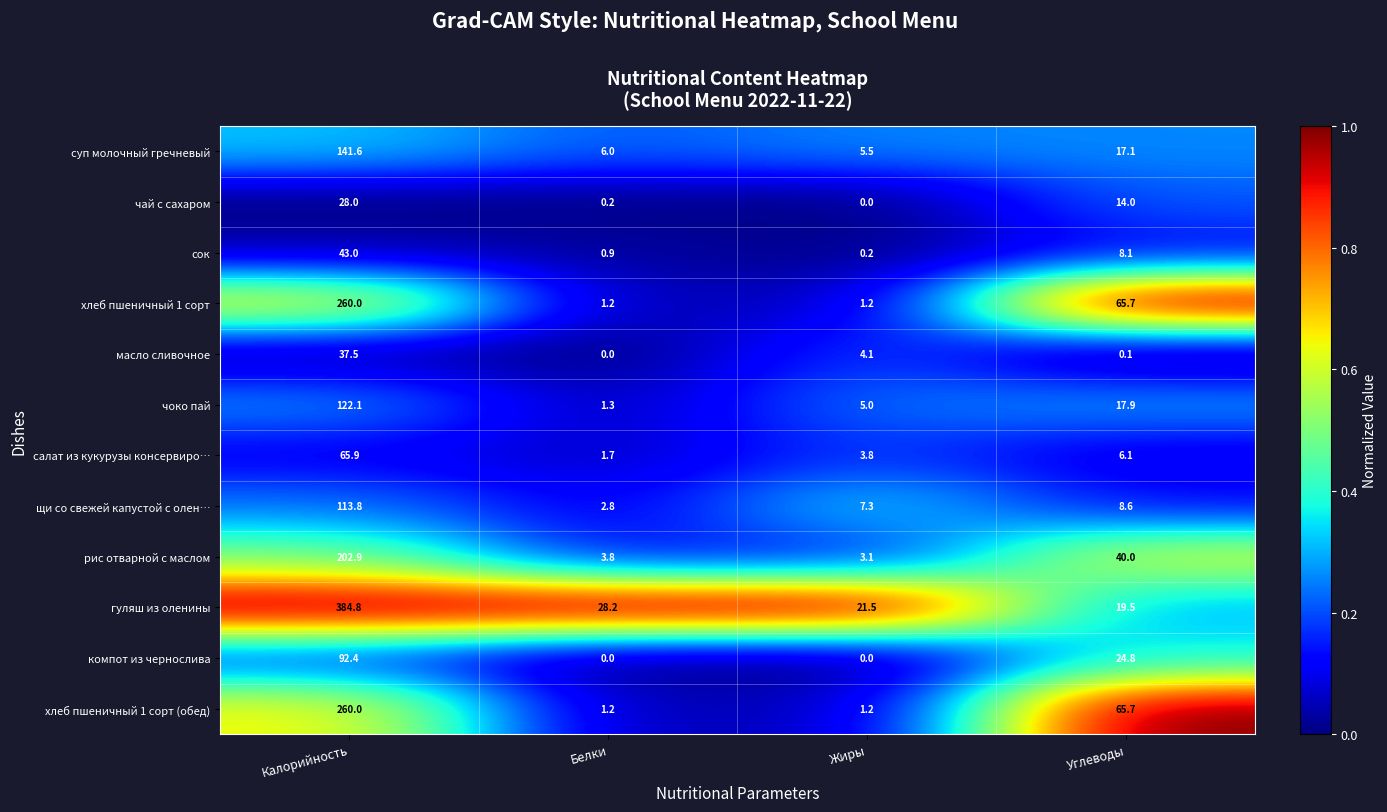

What is the average value of the хлеб пшеничный 1 сорт series?

82.0